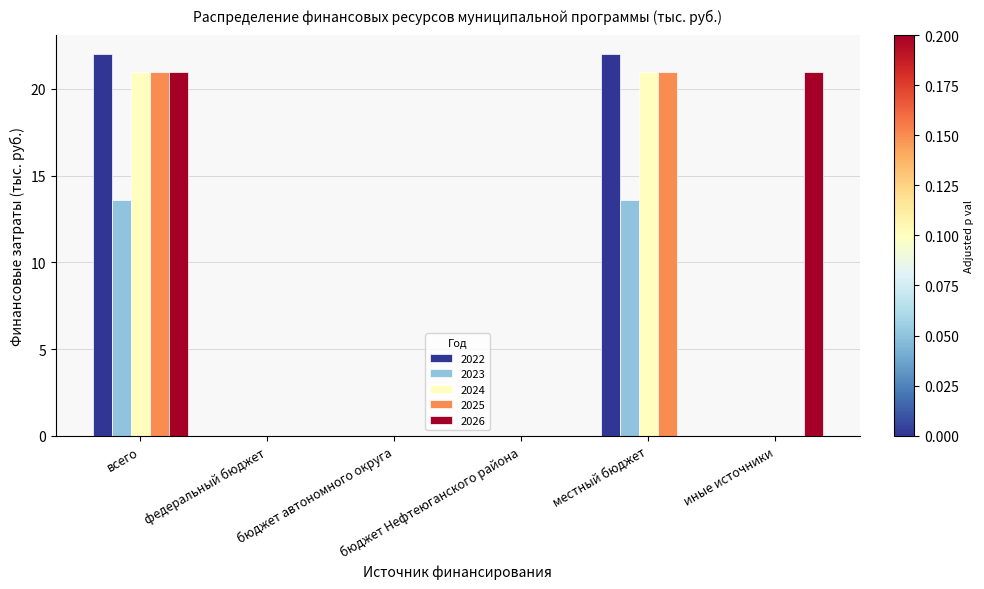

What is the sum of all 2025 values?

42.0